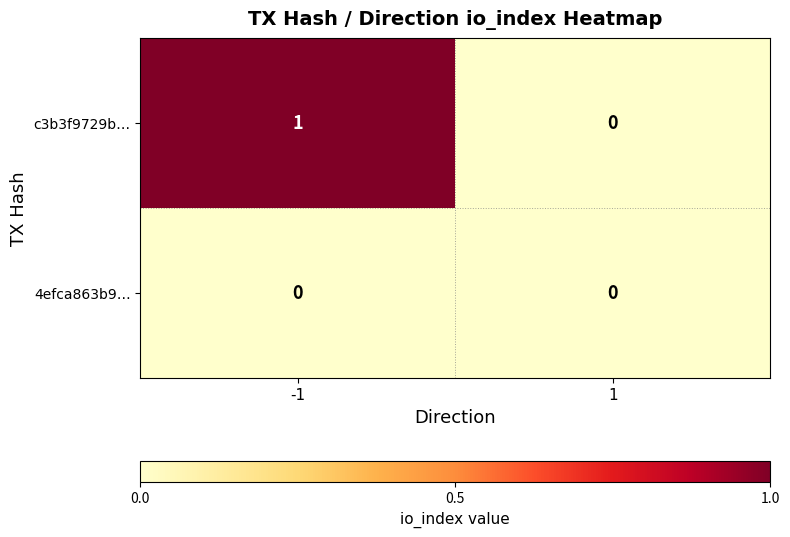

Which category has the highest value across all series?

-1